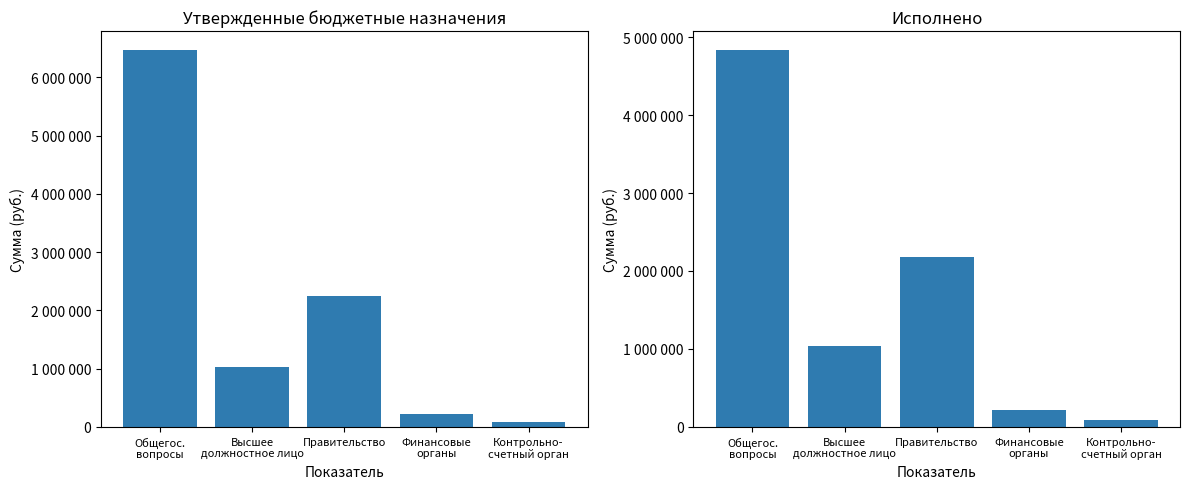

At which label does Исполнено first exceed 1033500?

Общегос.
вопросы